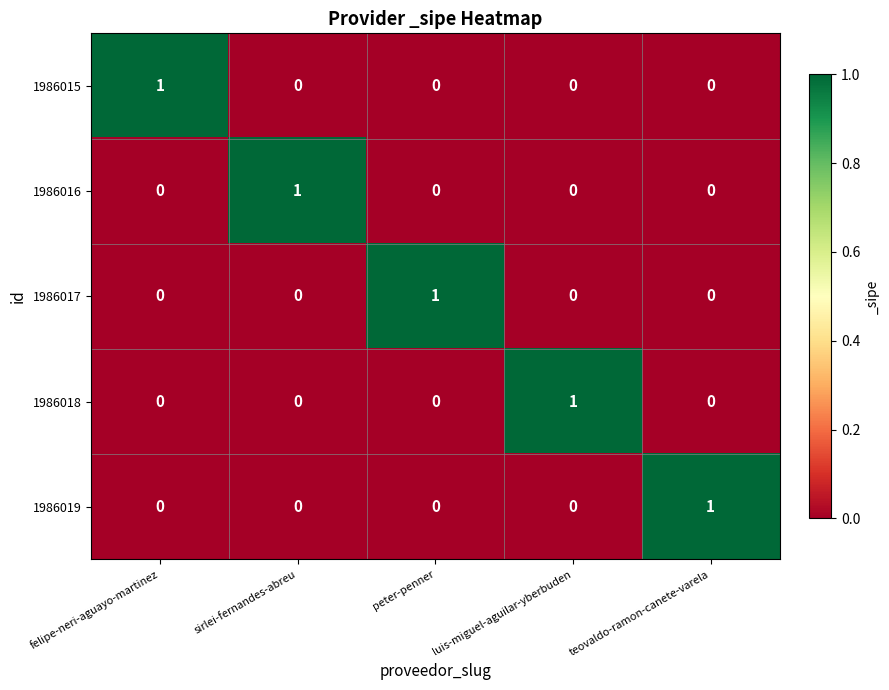

Which category has the highest value in the 1986017 series?

peter-penner